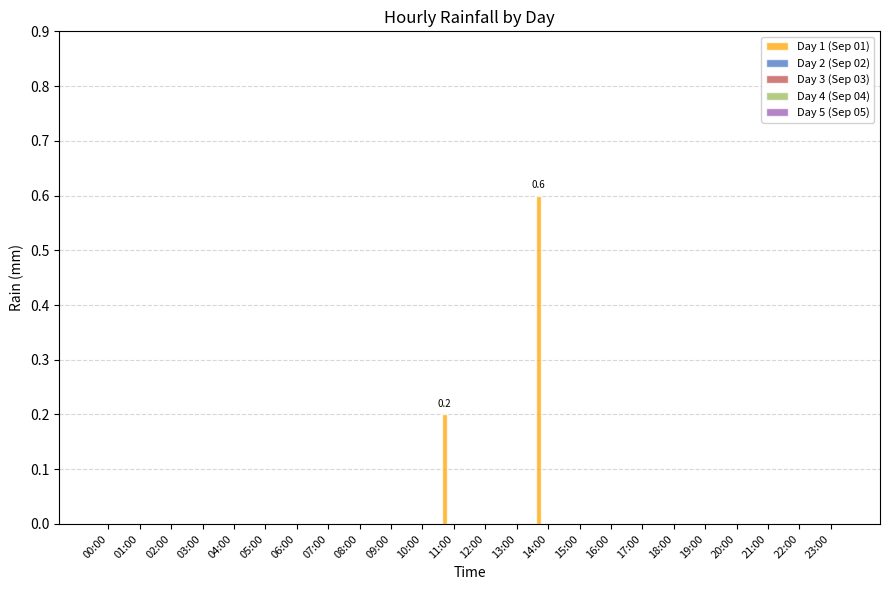

What is the sum of all values?

0.8